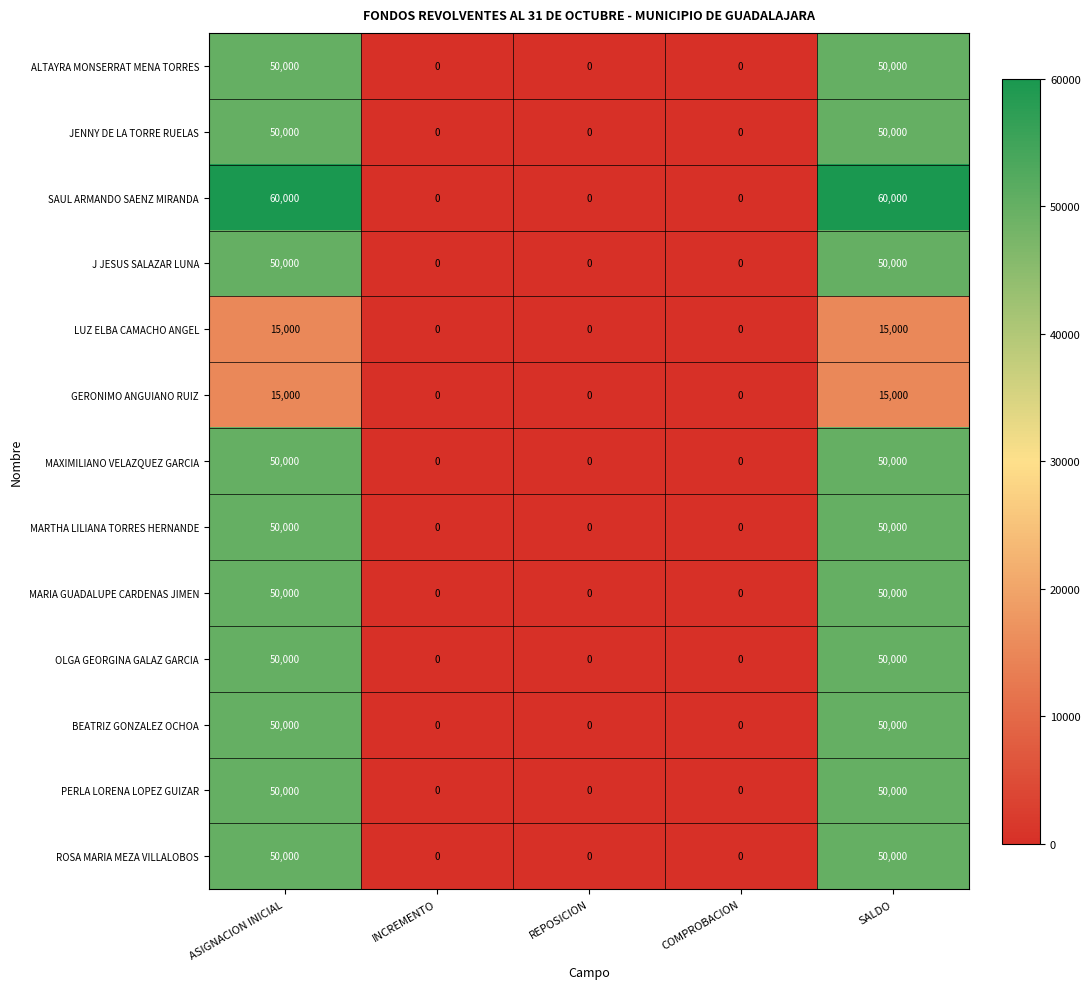

What is the greatest value displayed?

60000